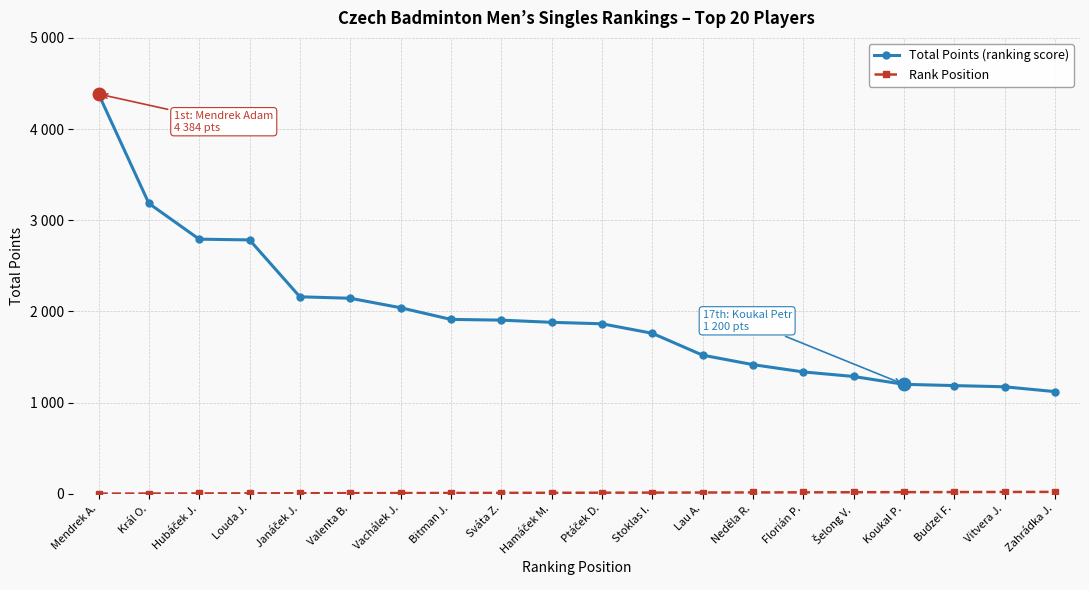

Which series has the widest spread of values?

Total Points (ranking score)